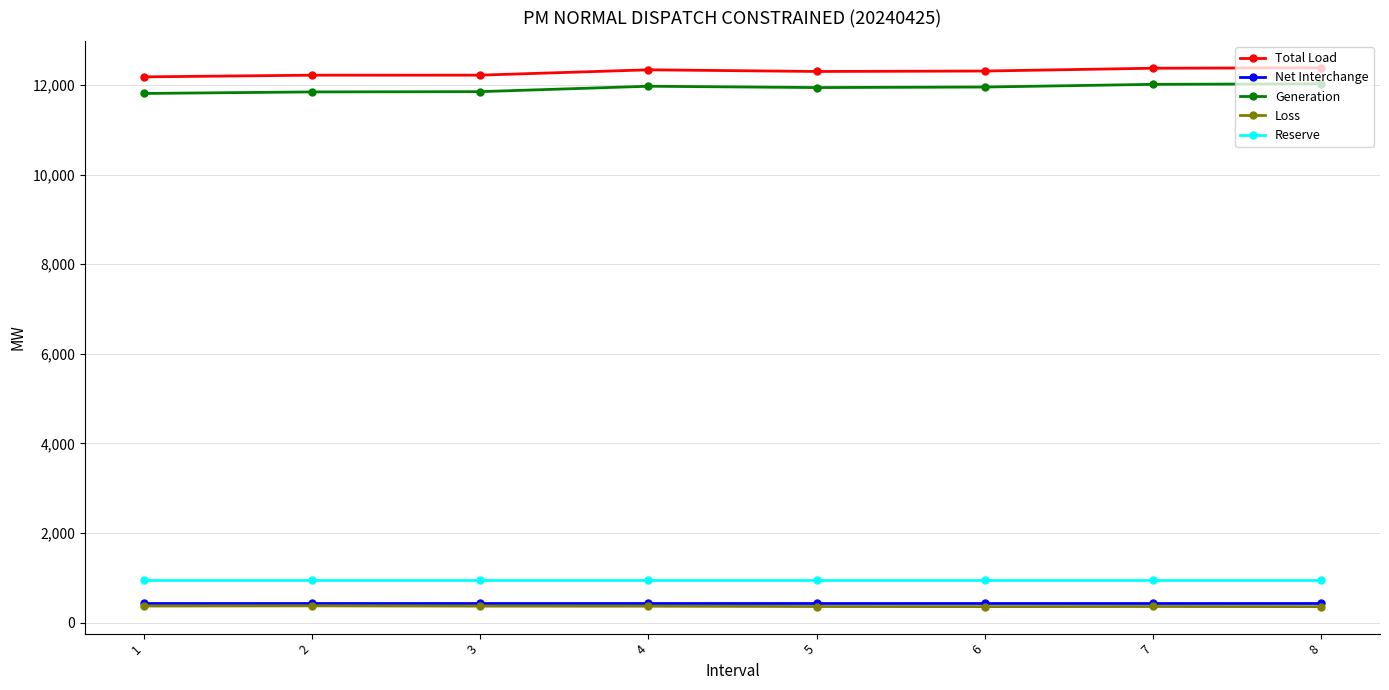

Is this an area chart (filled region under the line)?

No